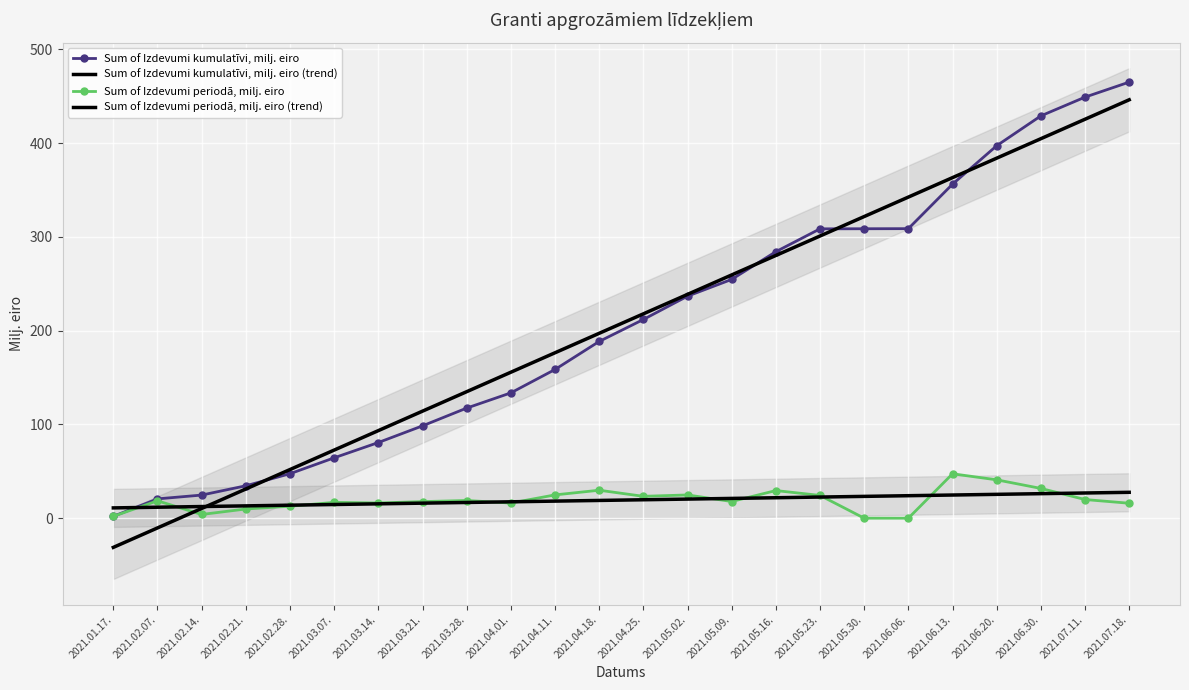

What are all the series names shown in the legend?

Sum of Izdevumi kumulatīvi, milj. eiro, Sum of Izdevumi kumulatīvi, milj. eiro (trend), Sum of Izdevumi periodā, milj. eiro, Sum of Izdevumi periodā, milj. eiro (trend)